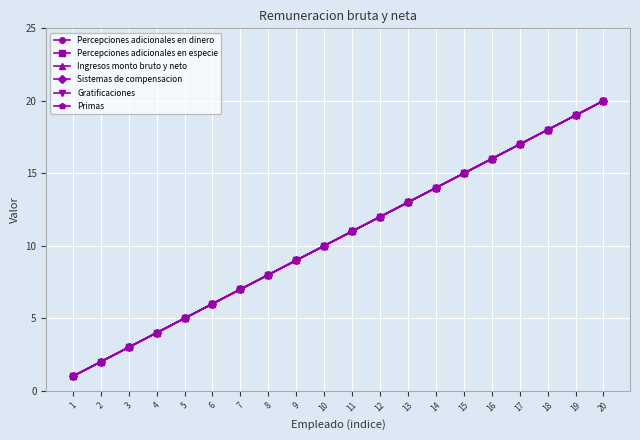

Between 20 and 3, which is larger?

20